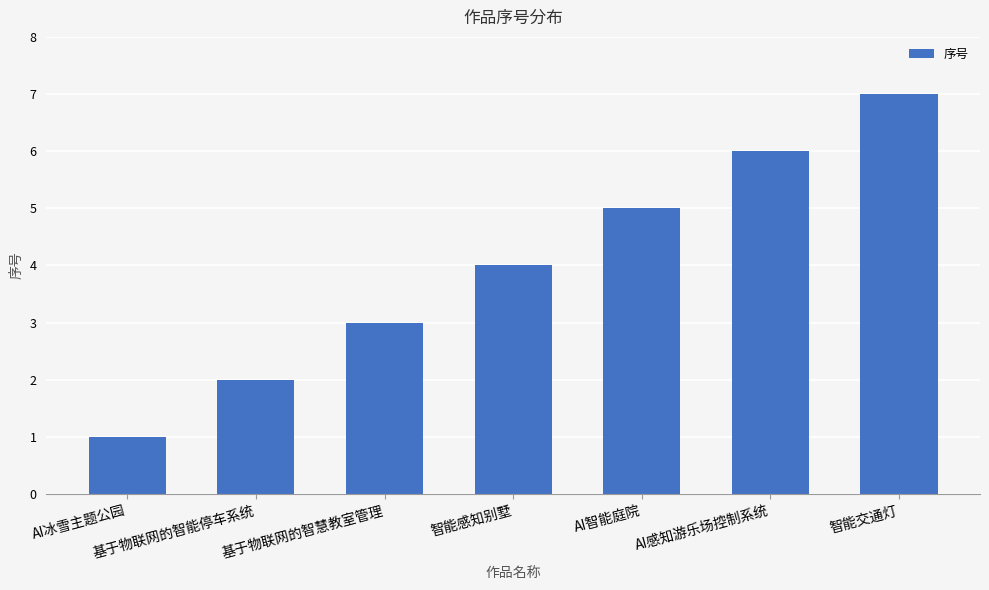

How many data points are less than 4?

3